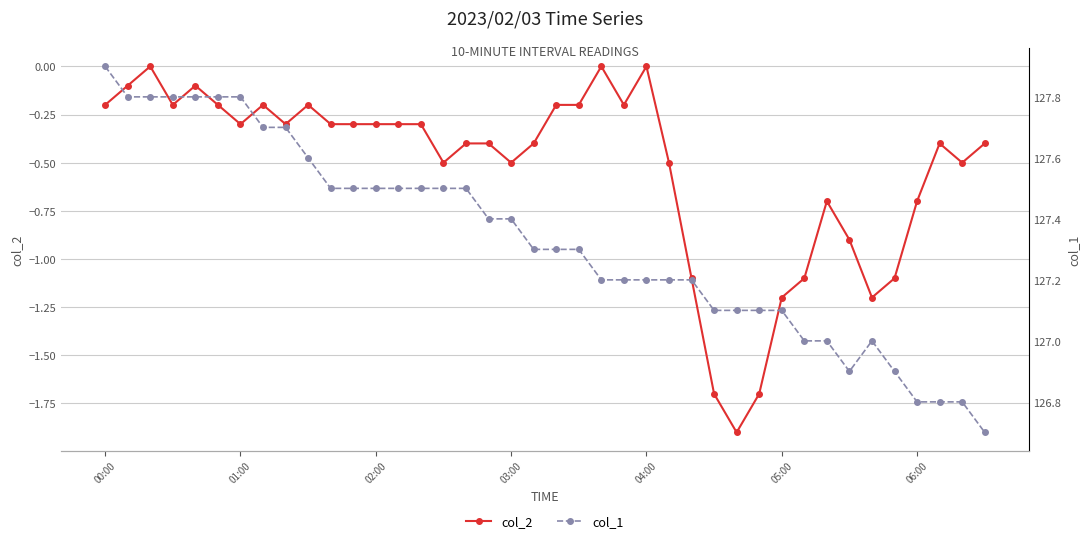

True or false: col_2 has more than 0 interior local peaks.

True